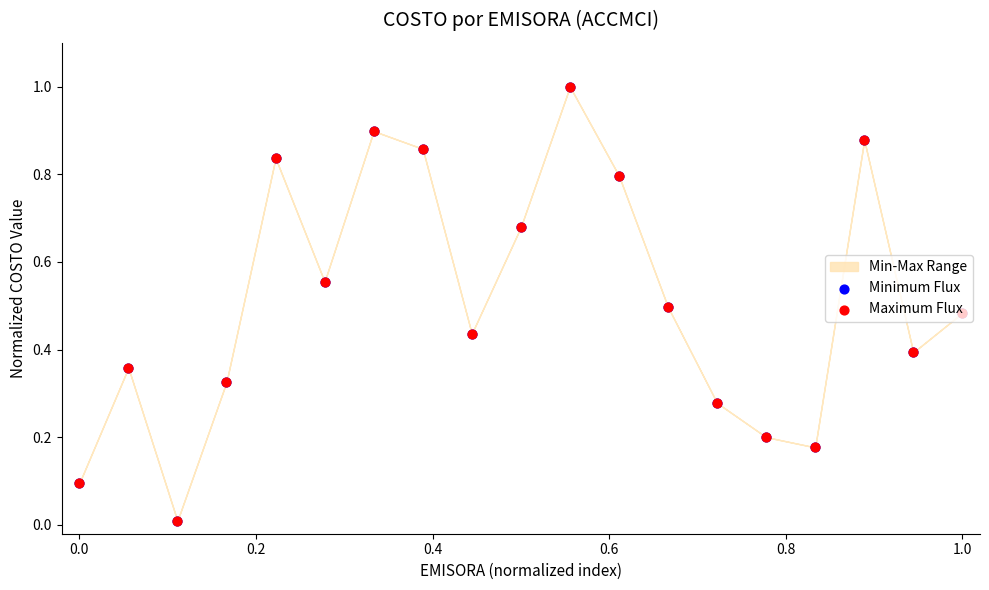

Which series reaches the minimum Y coordinate?

Minimum Flux